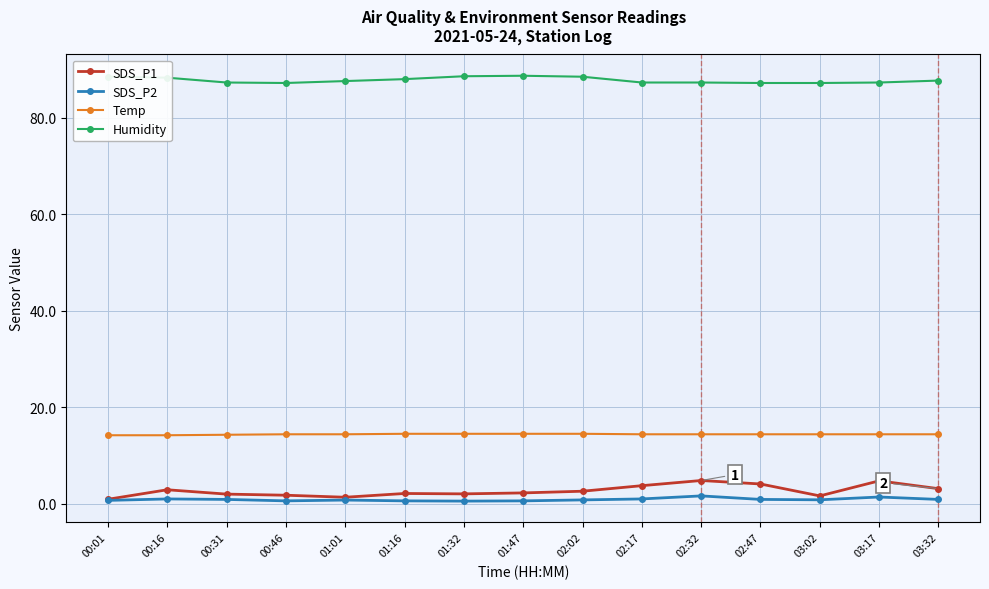

Is this an area chart (filled region under the line)?

No